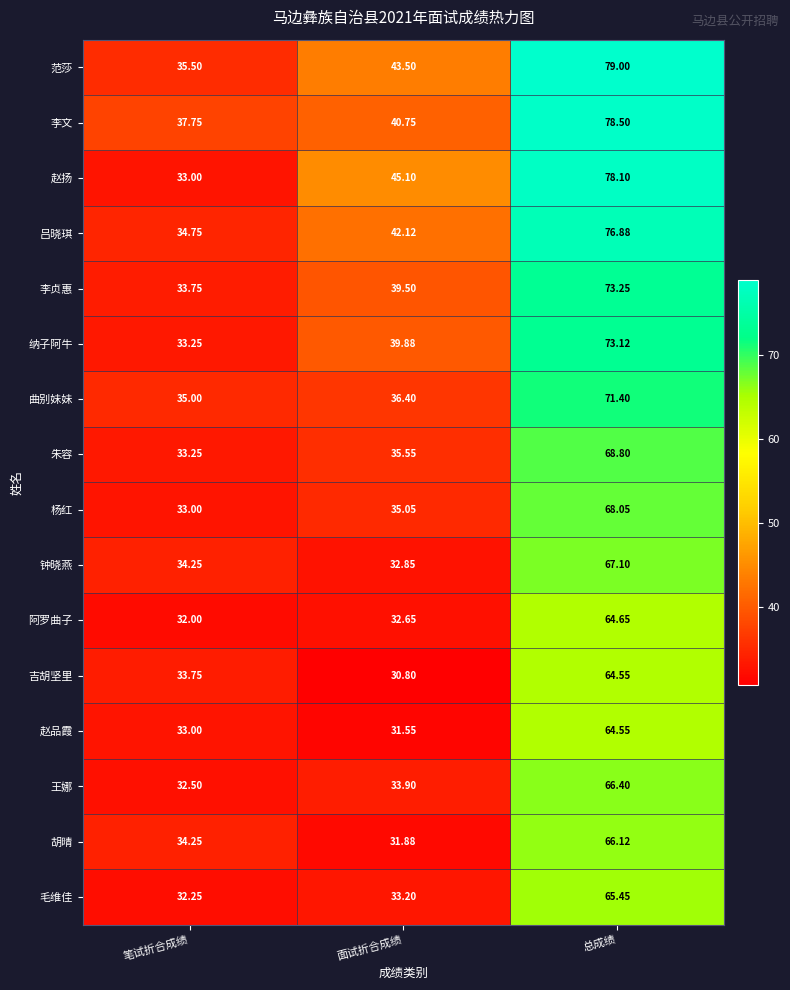

Rank the categories by 朱容 value from lowest to highest.

笔试折合成绩, 面试折合成绩, 总成绩